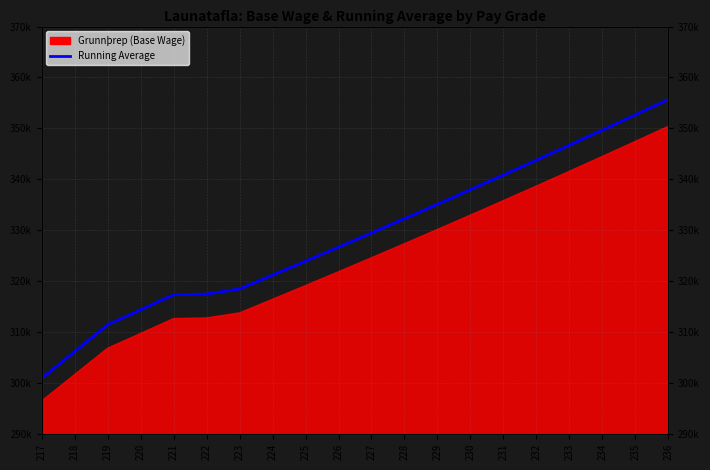

Reading left to right, list all the values displayed in this chart.

300898.2	306160.9	311424.6	314366.4	317337.2	317466.3	318471.3	321181.7	323916.8	326676.8	329461.4	332271.9	335107.1	337967.1	340854.0	343766.7	346705.2	349670.6	352661.8	355680.0